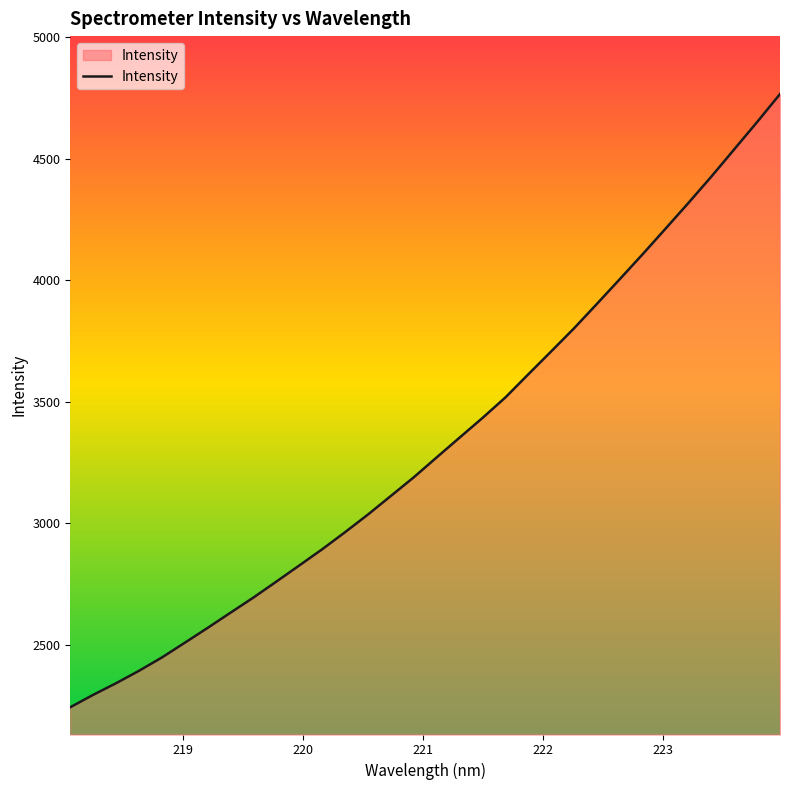

Reading left to right, list all the values displayed in this chart.

2243.9	2294.8	2342.7	2393.8	2448.6	2509.3	2570.5	2633.2	2695.5	2761.0	2827.3	2894.0	2964.3	3037.0	3113.4	3190.1	3271.9	3353.2	3434.1	3518.3	3613.5	3707.7	3802.8	3903.3	4005.1	4107.6	4212.8	4318.5	4426.6	4538.6	4650.8	4765.8